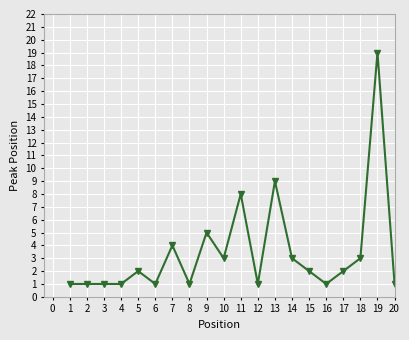

The value at 5 is 1. True or false?

False